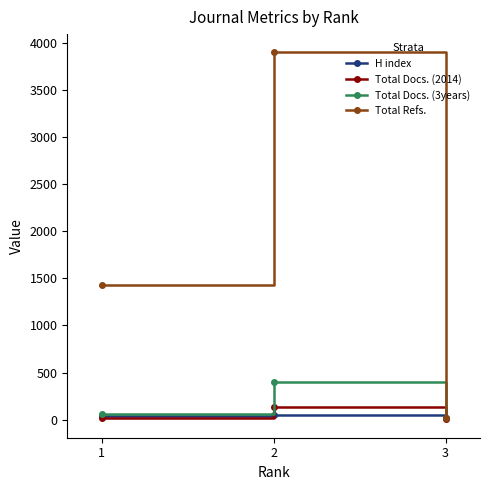

Rank the series by their maximum value, from highest to lowest.

Total Refs., Total Docs. (3years), Total Docs. (2014), H index